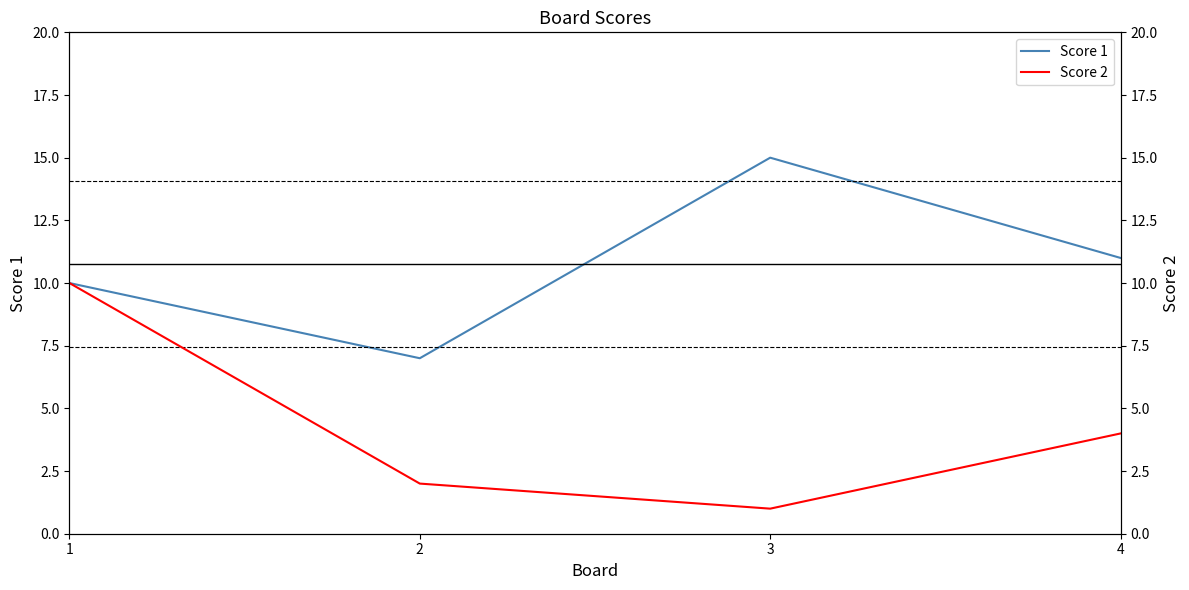

The value of Score 1 at 2 is 7. True or false?

True